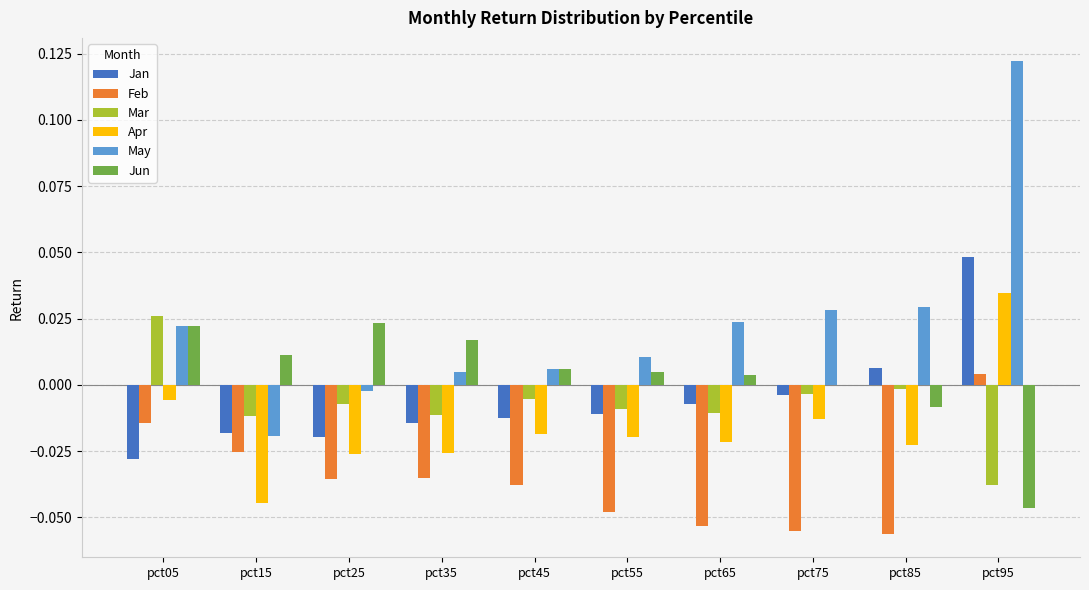

What is the sum of all Feb values?

-0.4